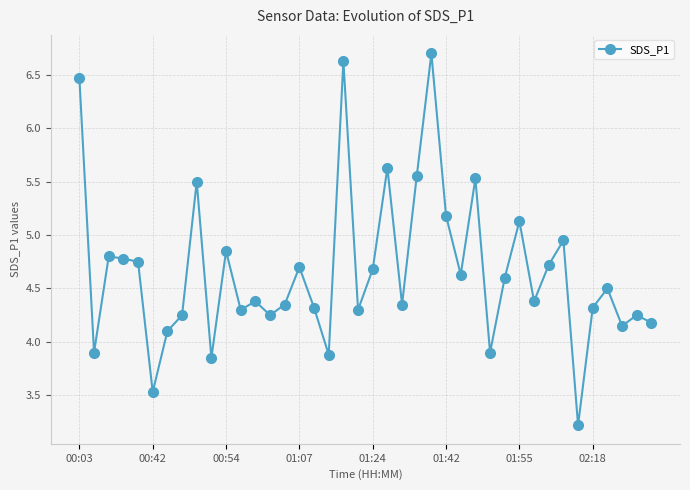

What is the smallest value displayed?

3.2